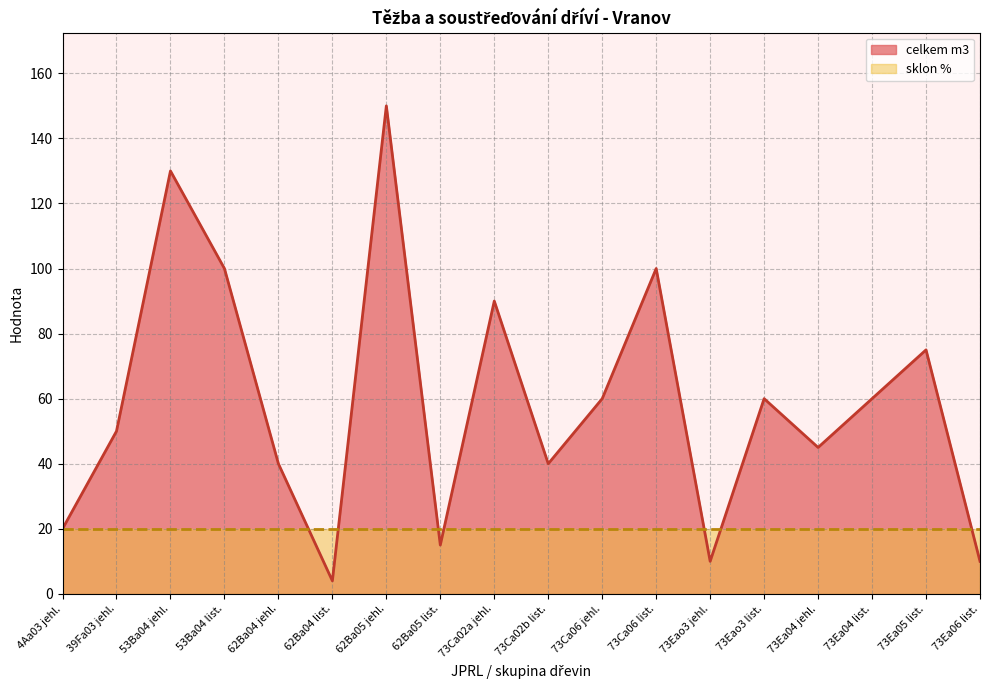

What is the average value?

59